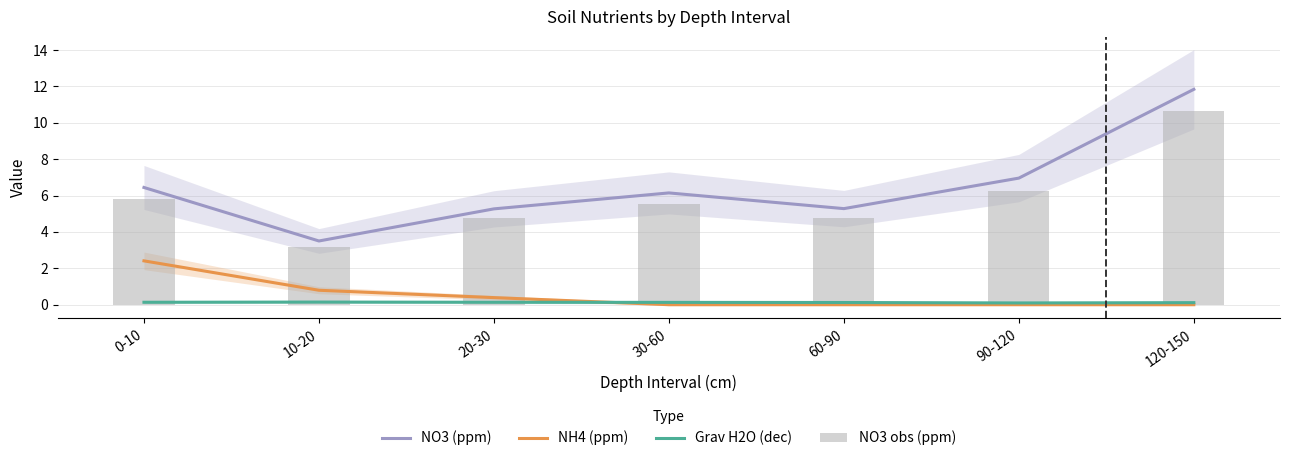

What is the label of the 1st bar from the left?

0-10